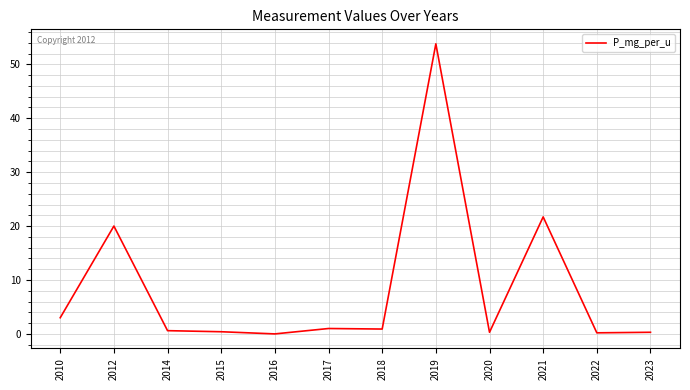

What is the greatest value displayed?

53.8